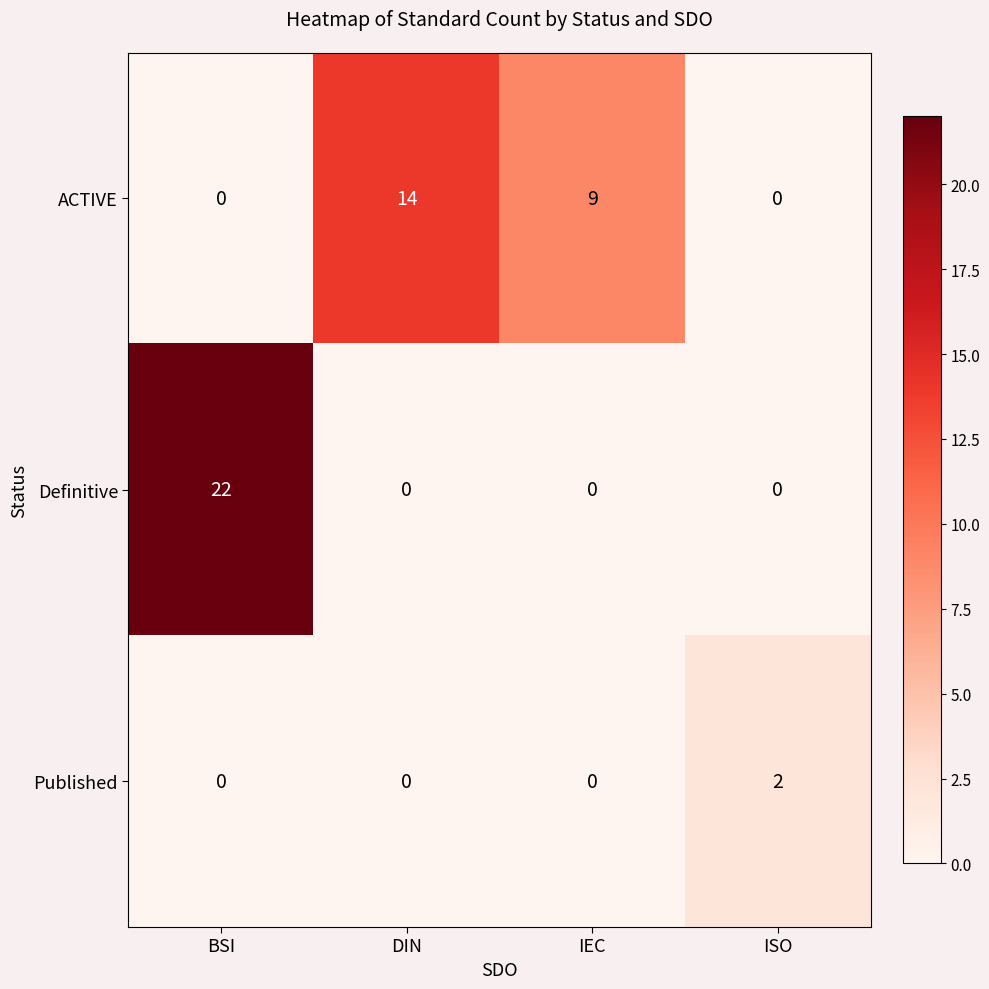

Reading right to left, list all the values displayed in this chart.

ACTIVE: ISO=0	IEC=9	DIN=14	BSI=0
Definitive: ISO=0	IEC=0	DIN=0	BSI=22
Published: ISO=2	IEC=0	DIN=0	BSI=0